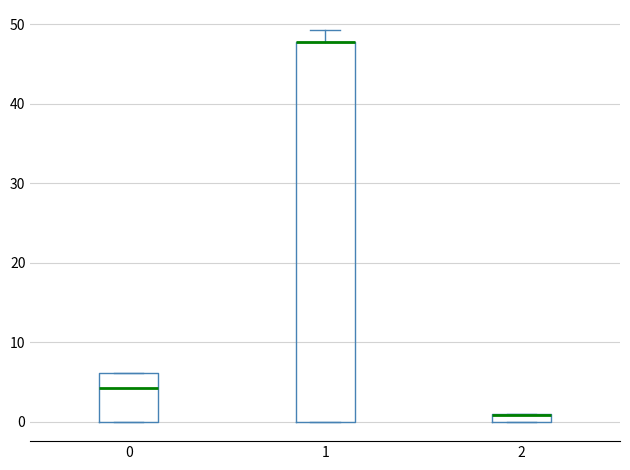

Which box is the tallest, from its lower edge to its upper edge?

1